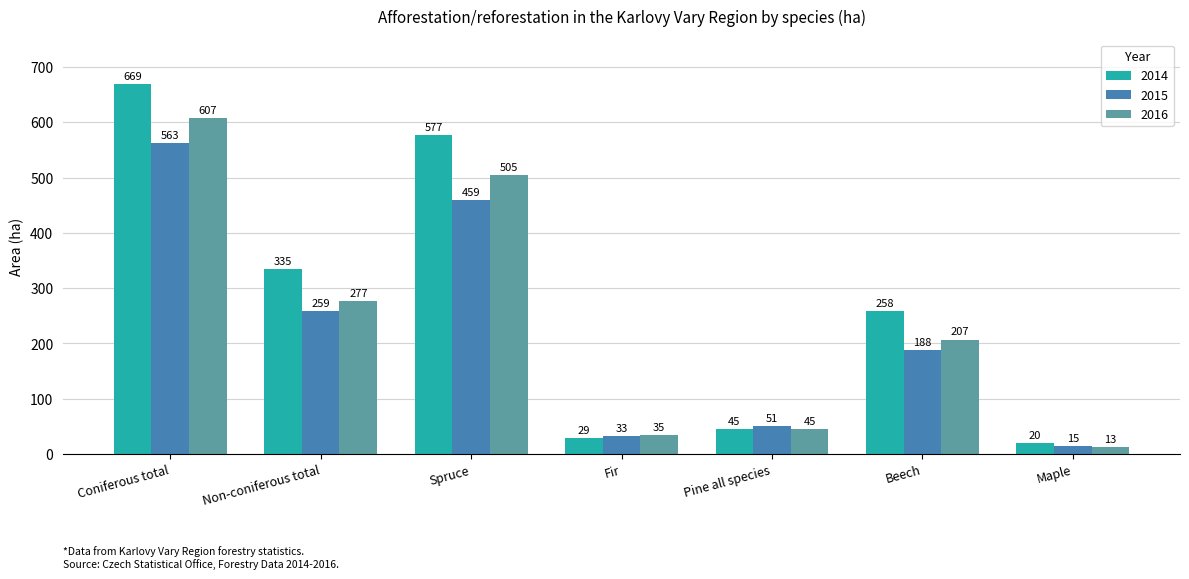

What are all the series names shown in the legend?

2014, 2015, 2016